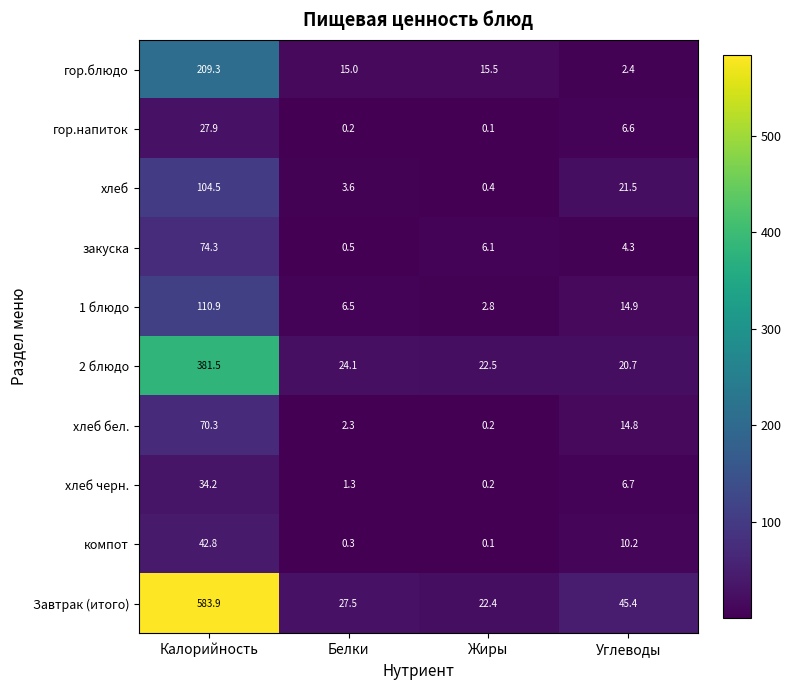

At how many categories does at least one series exceed 426?

1